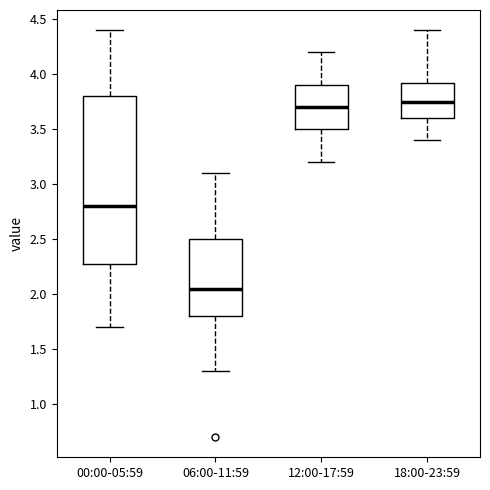

Reading left to right, read every box against the y-axis: the position of its median line, the range the box covers, and the ends of its whiskers. The values are not printed on the chart, so give them approximately, as read against the axis.

00:00-05:59: median 2.80, box 2.30 to 3.80, whiskers 1.70 to 4.40
06:00-11:59: median 2.05, box 1.80 to 2.50, whiskers 1.30 to 3.10
12:00-17:59: median 3.70, box 3.50 to 3.90, whiskers 3.20 to 4.20
18:00-23:59: median 3.75, box 3.60 to 3.95, whiskers 3.40 to 4.40